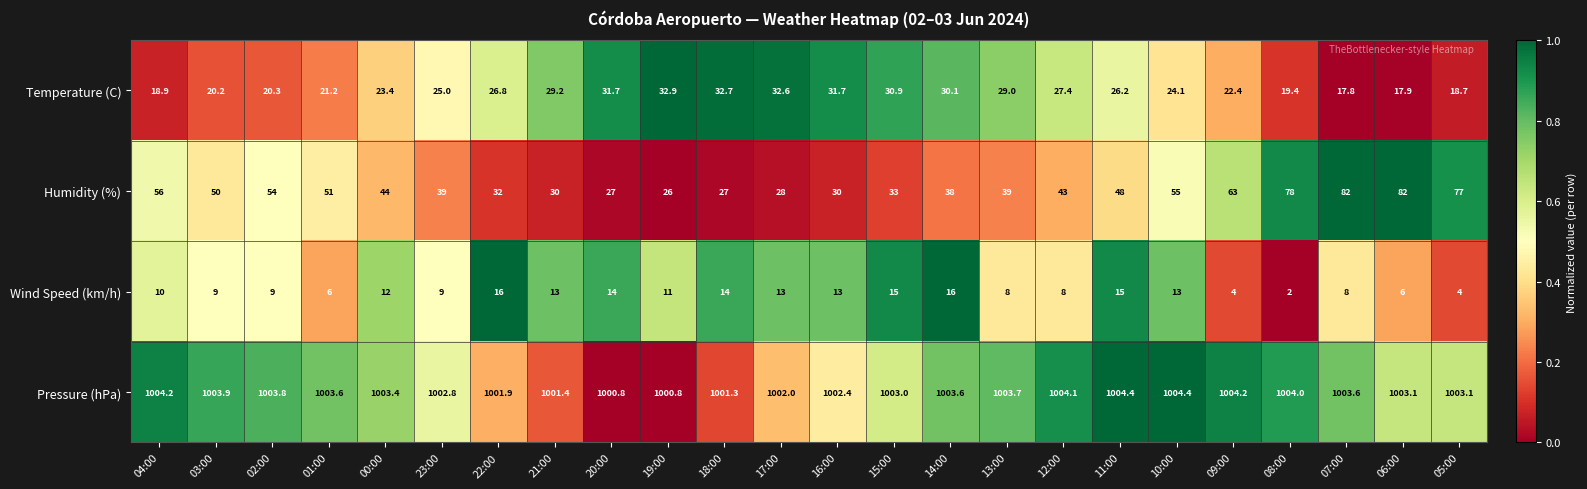

Which series has the largest range (max minus min)?

Humidity (%)